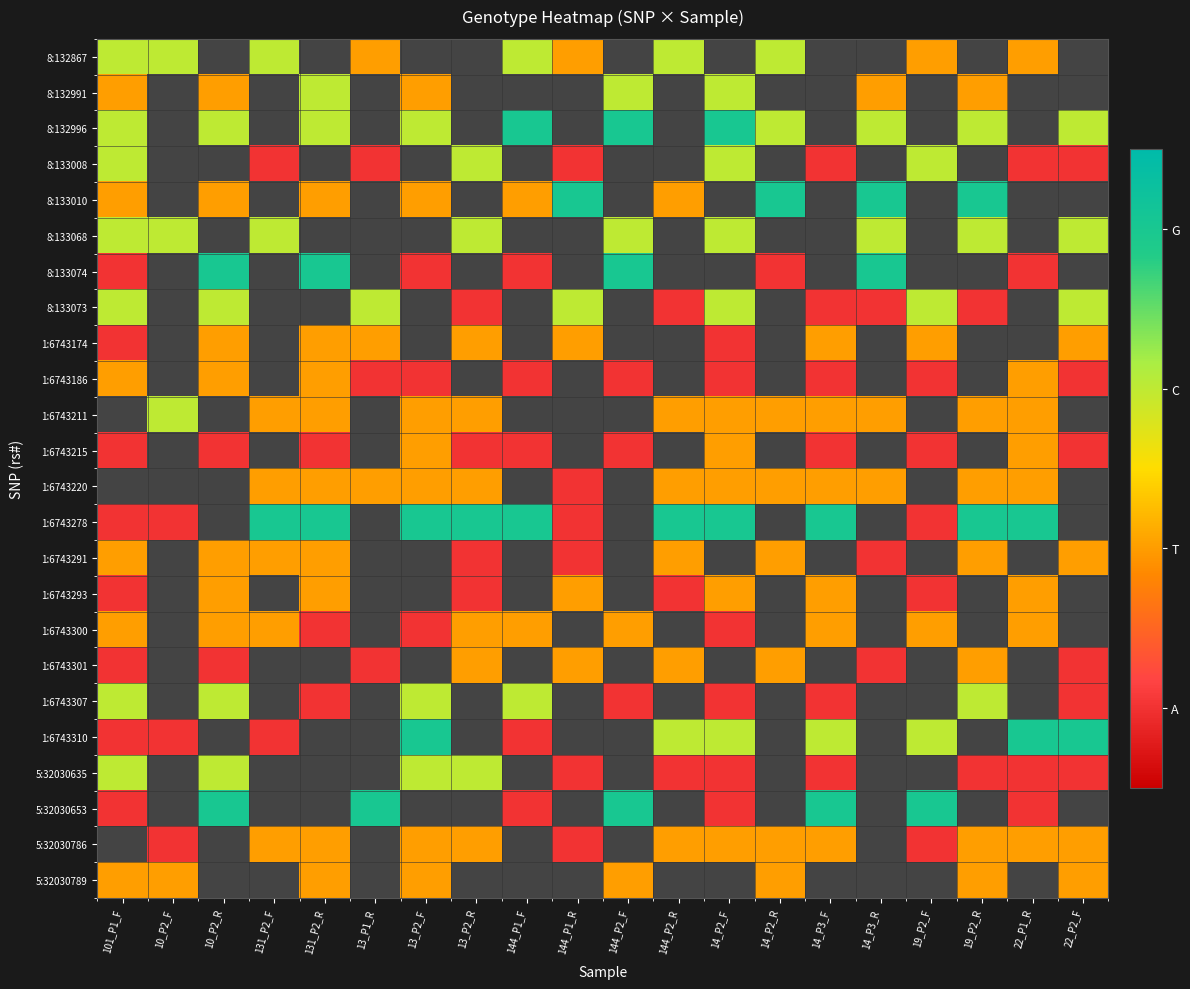

Is the value of 5:32030786 at 14_P3_R greater than the value of 1:6743291 at 101_P1_F?

No